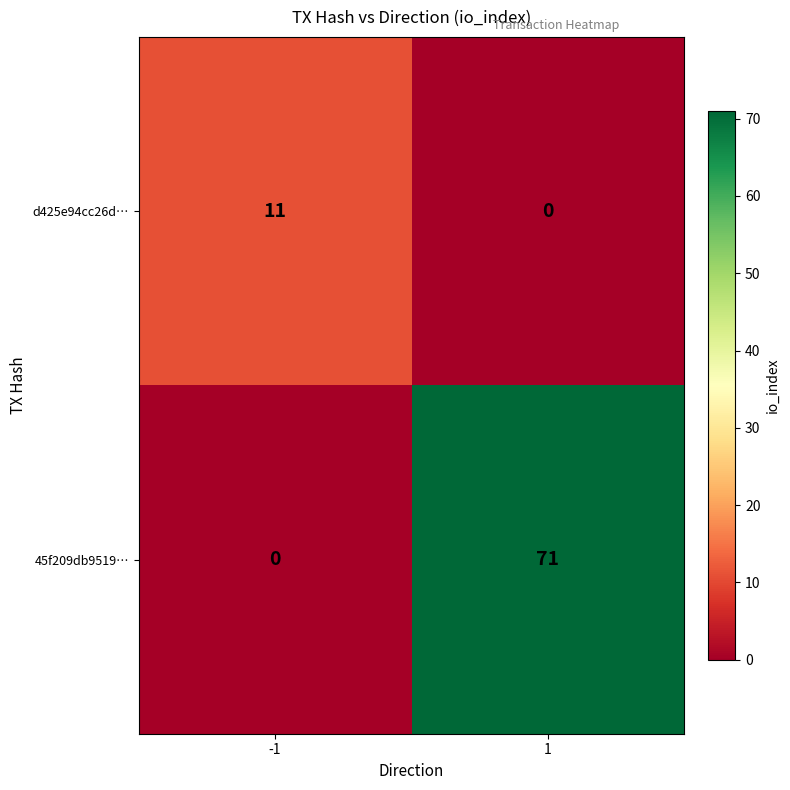

What is the spread (max minus min) of values at 1?

71